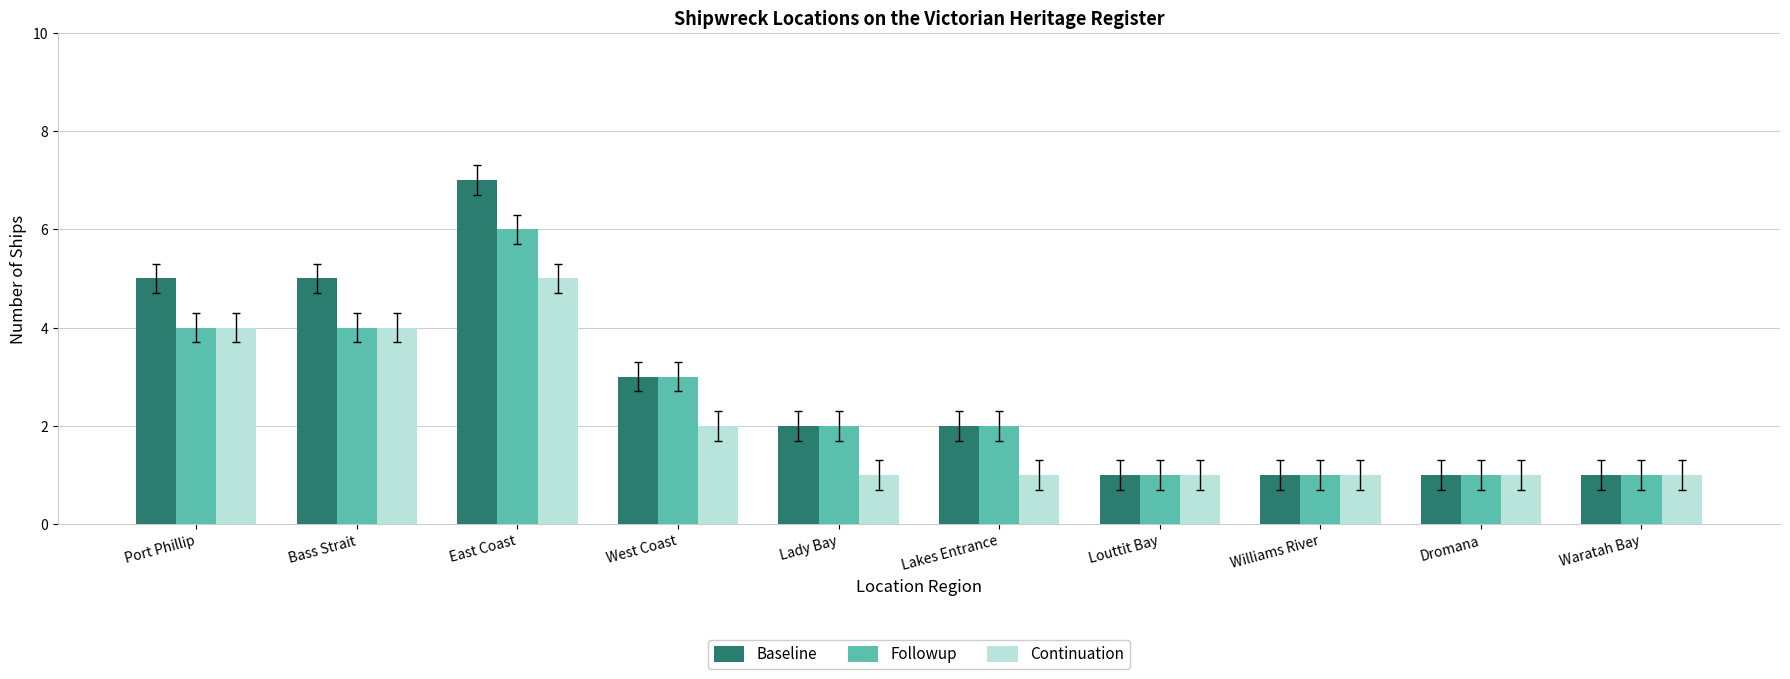

Reading right to left, transcribe all the data shown in this chart.

Baseline: Waratah Bay=1	Dromana=1	Williams River=1	Louttit Bay=1	Lakes Entrance=2	Lady Bay=2	West Coast=3	East Coast=7	Bass Strait=5	Port Phillip=5
Followup: Waratah Bay=1	Dromana=1	Williams River=1	Louttit Bay=1	Lakes Entrance=2	Lady Bay=2	West Coast=3	East Coast=6	Bass Strait=4	Port Phillip=4
Continuation: Waratah Bay=1	Dromana=1	Williams River=1	Louttit Bay=1	Lakes Entrance=1	Lady Bay=1	West Coast=2	East Coast=5	Bass Strait=4	Port Phillip=4